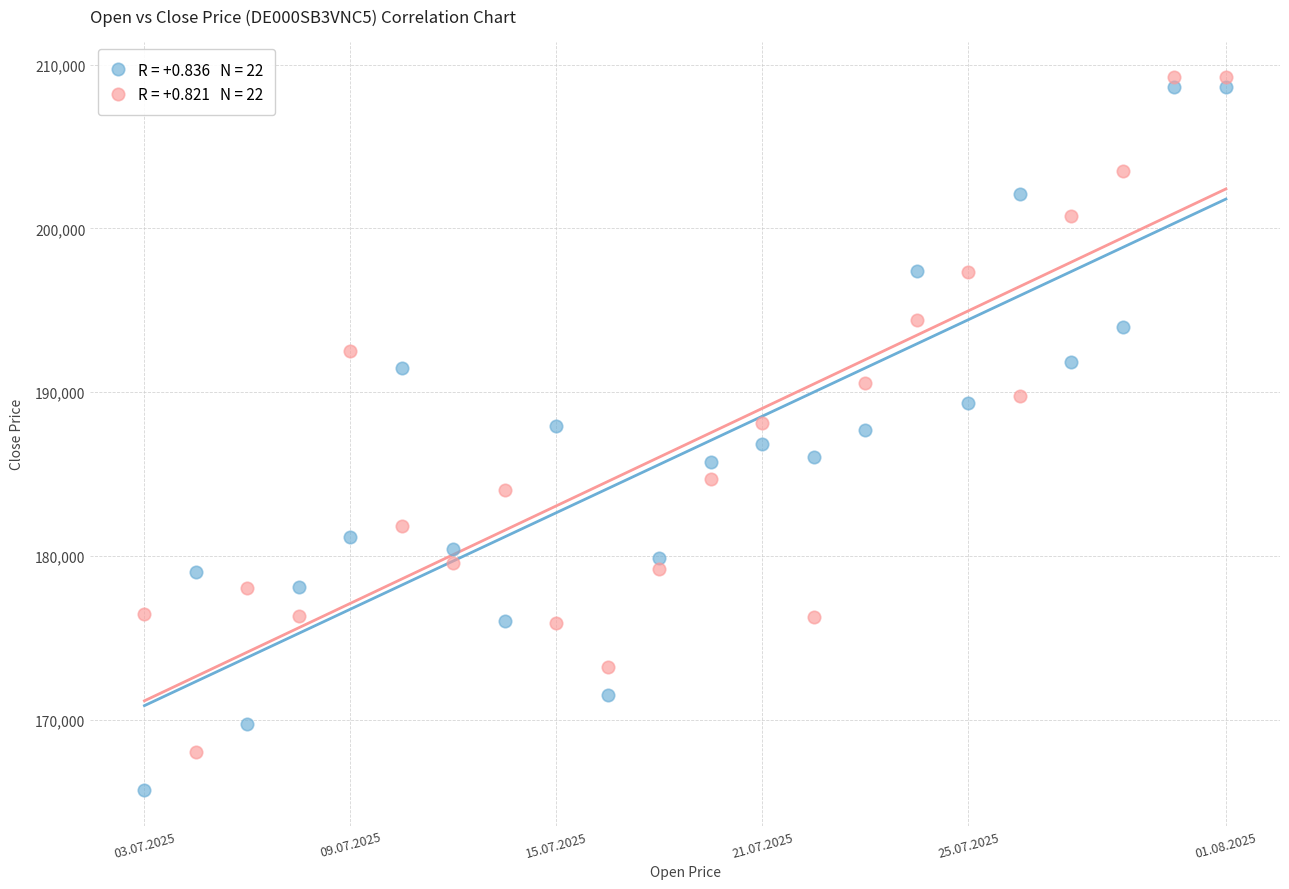

Across all data points, what is the range of Y values (max minus min)?

43515